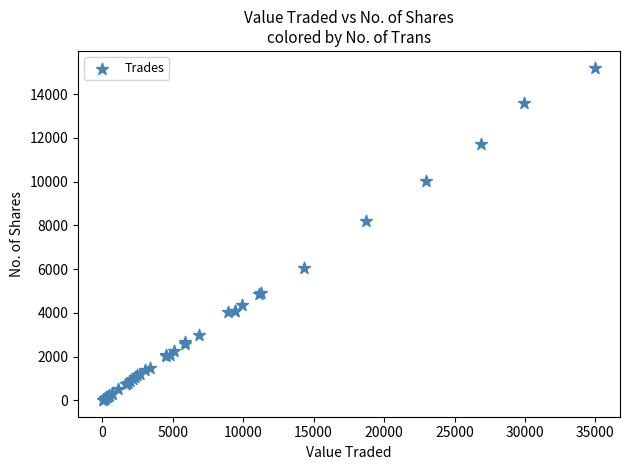

What Y value in the scatter plot is closest to 7612?

8200